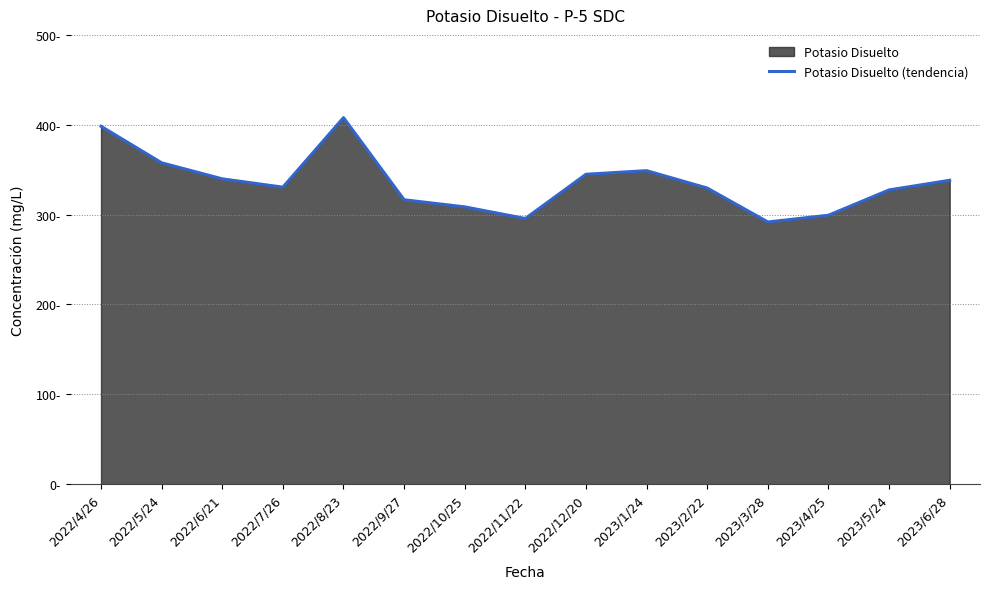

List the labels in order of value, largest first.

2022/8/23, 2022/4/26, 2022/5/24, 2023/1/24, 2022/12/20, 2022/6/21, 2023/6/28, 2022/7/26, 2023/2/22, 2023/5/24, 2022/9/27, 2022/10/25, 2023/4/25, 2022/11/22, 2023/3/28